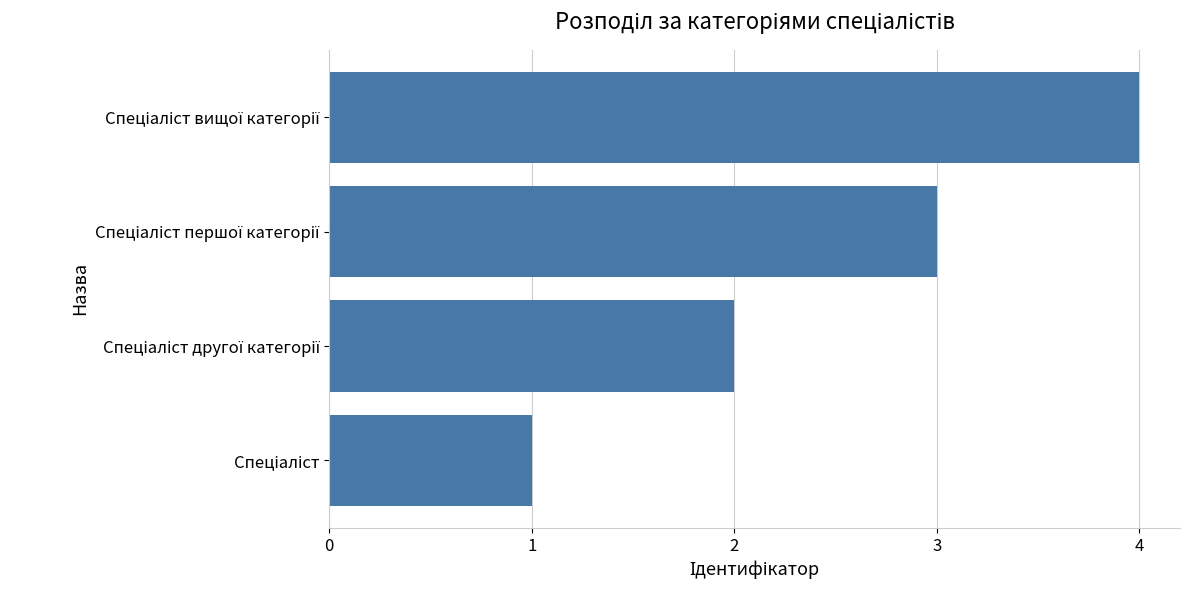

What is the difference between the maximum and minimum values?

3